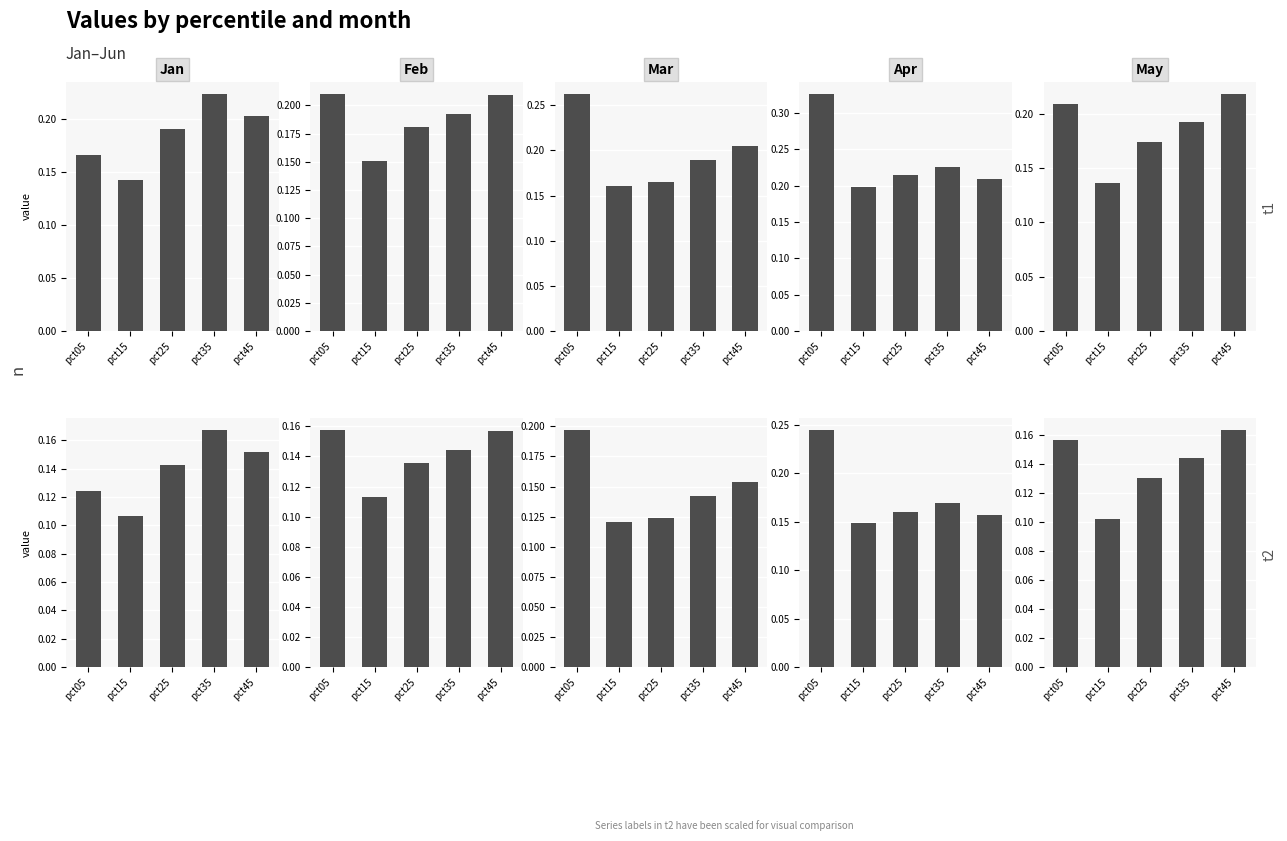

Which category has the lowest value in the May series?

pct15